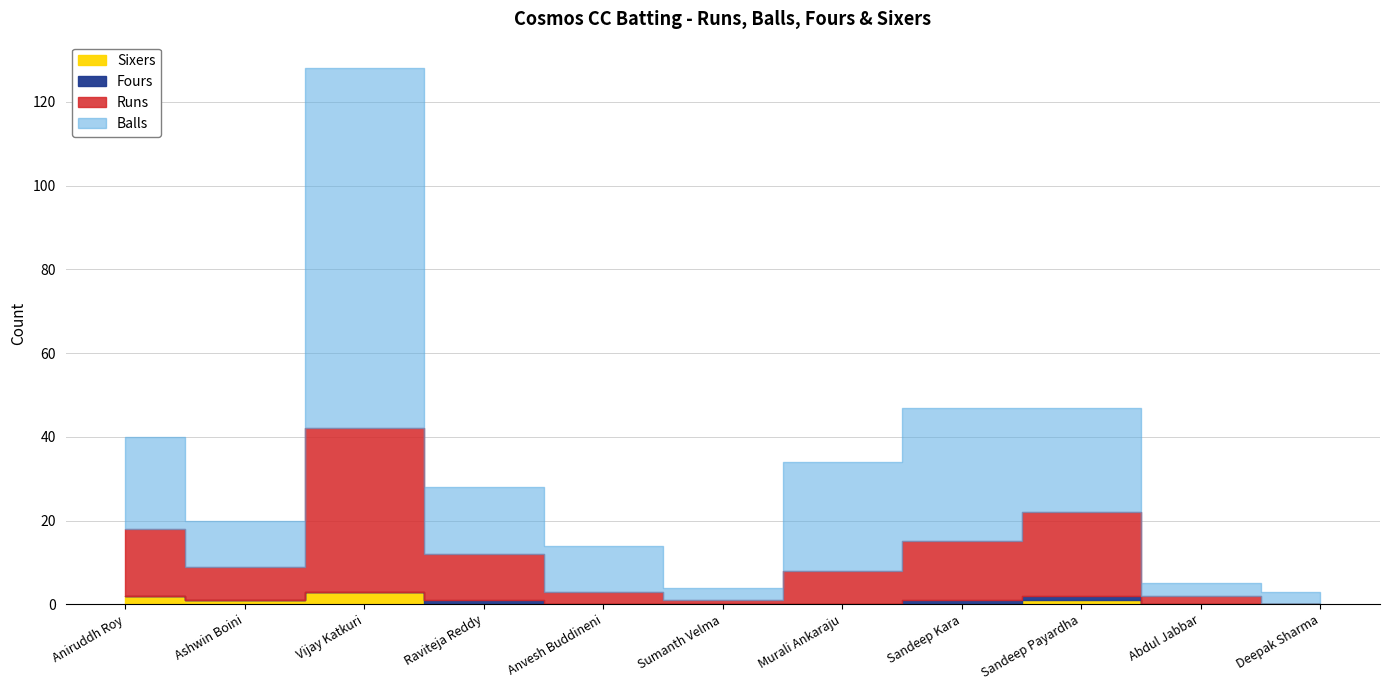

How many values in the Fours series exceed 0?

3